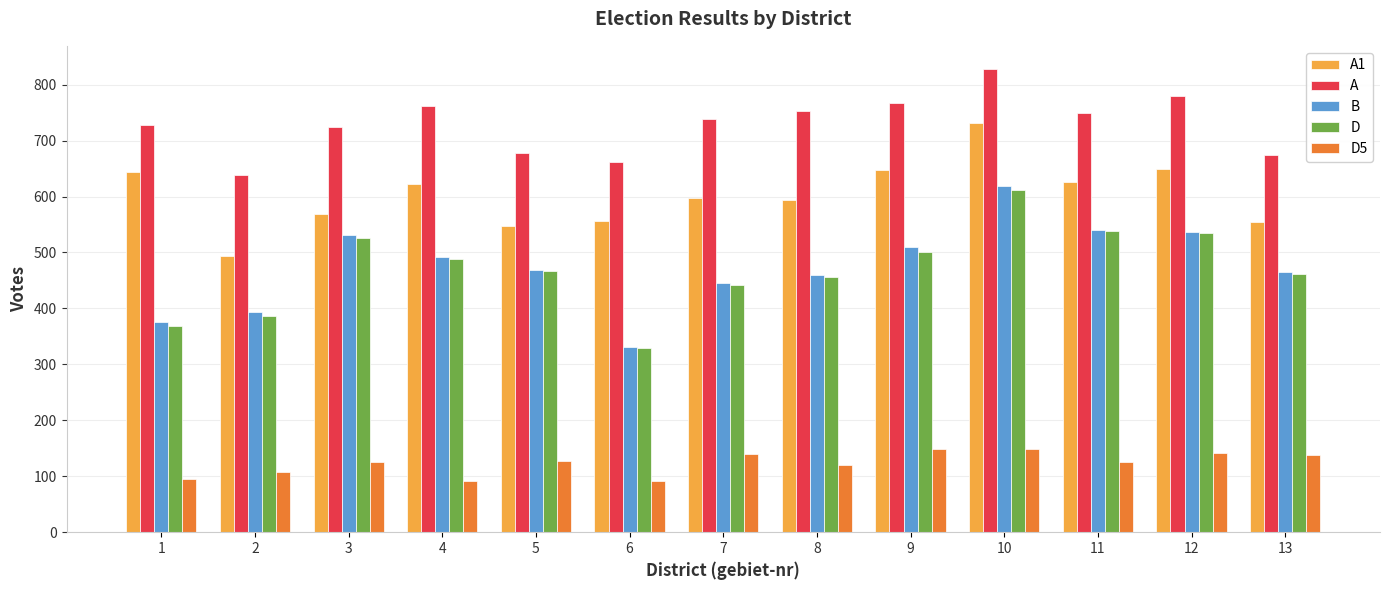

What is the maximum value for A1?

732